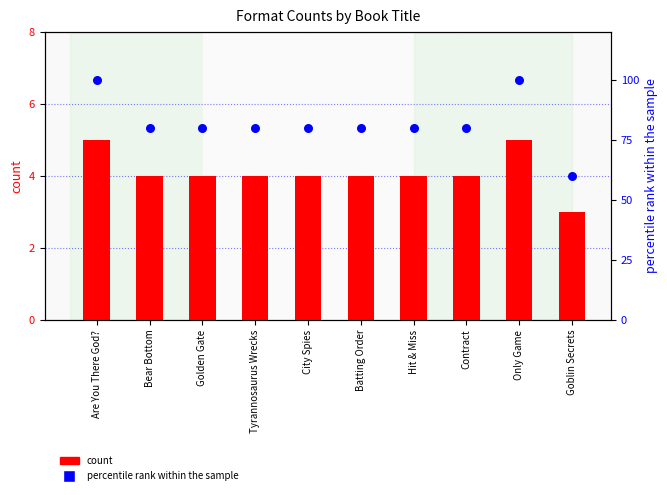

At how many categories does at least one series exceed 28?

10